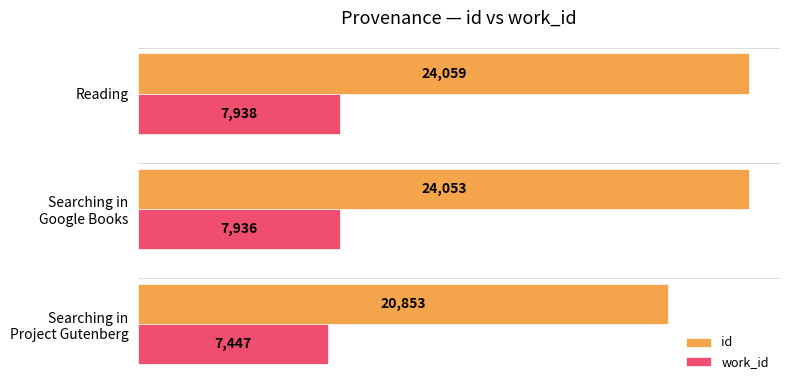

The value of id at Reading is 24059. True or false?

True